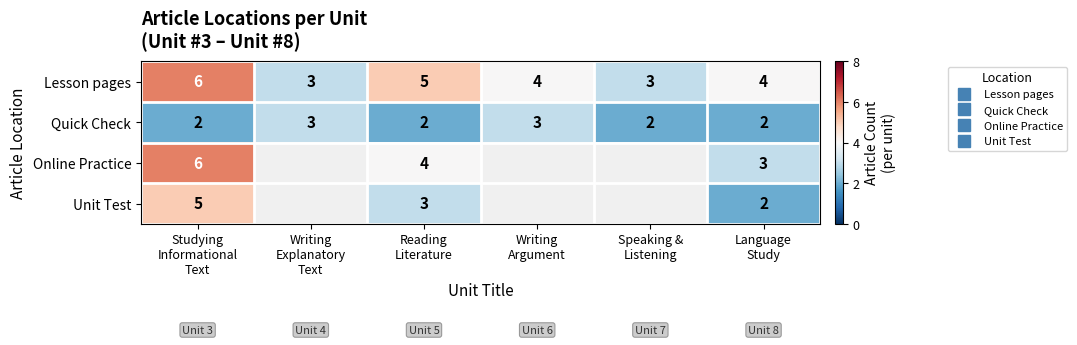

What is the spread (max minus min) of values at Language
Study?

2.0